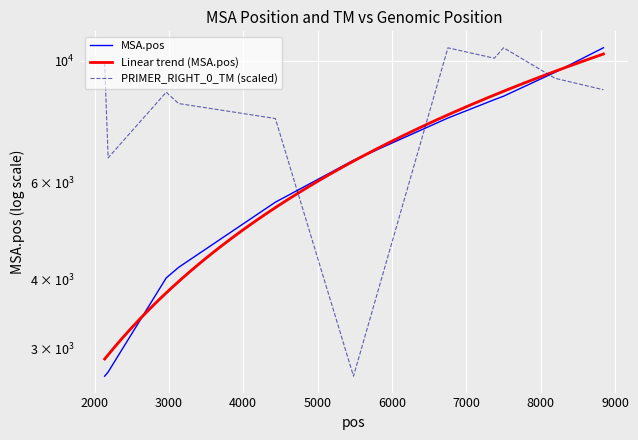

Reading left to right, list all the values displayed in this chart.

PRIMER_RIGHT_0_TM: 2136=9906.4	2183=6663.7	2964=8772.0	3131=8365.2	4432=7856.6	5483=2672.0	6753=10562.9	7377=10112.9	7502=10566.0	8193=9299.1	8845=8861.4
MSA.pos: 2136=2672.0	2183=2719.0	2964=4031.0	3131=4214.0	4432=5535.0	5483=6597.0	6753=7873.0	7377=8502.0	7502=8627.0	8193=9532.0	8845=10566.0